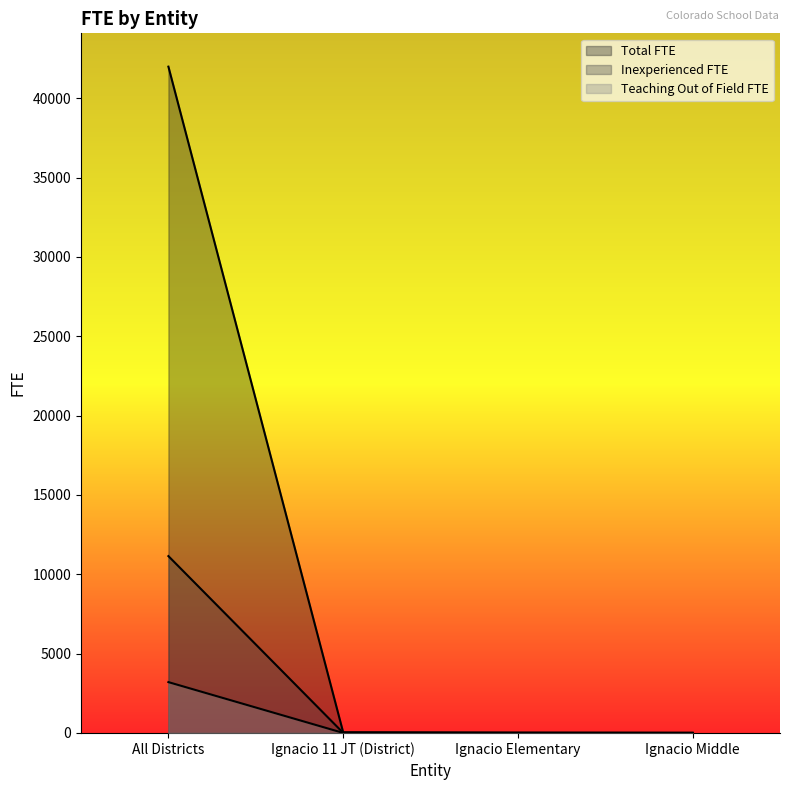

The Total FTE series shows 41984.6 at All Districts. True or false?

True